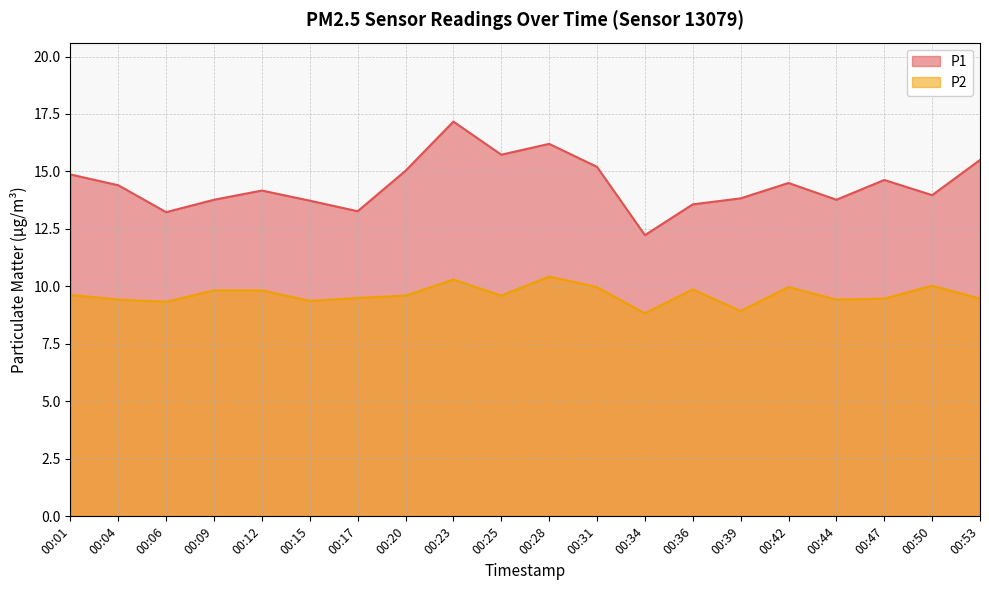

Reading left to right, transcribe all the data shown in this chart.

P1: 14.9	14.4	13.2	13.8	14.2	13.7	13.3	15.0	17.2	15.7	16.2	15.2	12.2	13.6	13.8	14.5	13.8	14.6	14.0	15.5
P2: 9.6	9.4	9.3	9.8	9.8	9.4	9.5	9.6	10.3	9.6	10.4	10.0	8.8	9.9	8.9	10.0	9.4	9.5	10.0	9.5